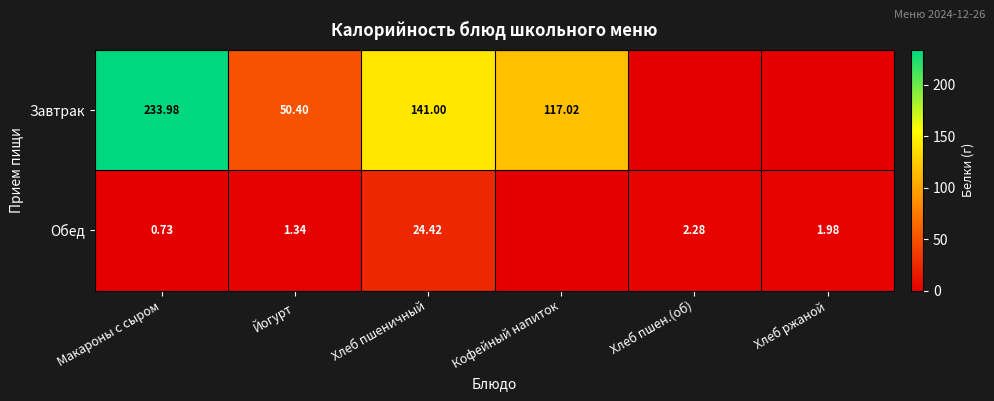

Is the value of Обед at Макароны с сыром greater than the value of Завтрак at Макароны с сыром?

No